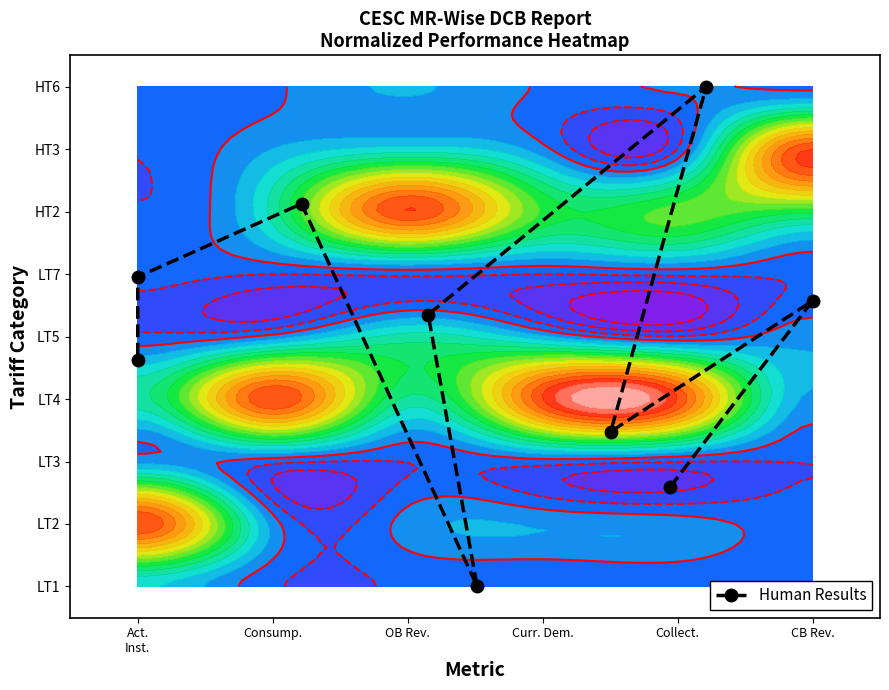

What is the maximum value shown in the chart?

8.0